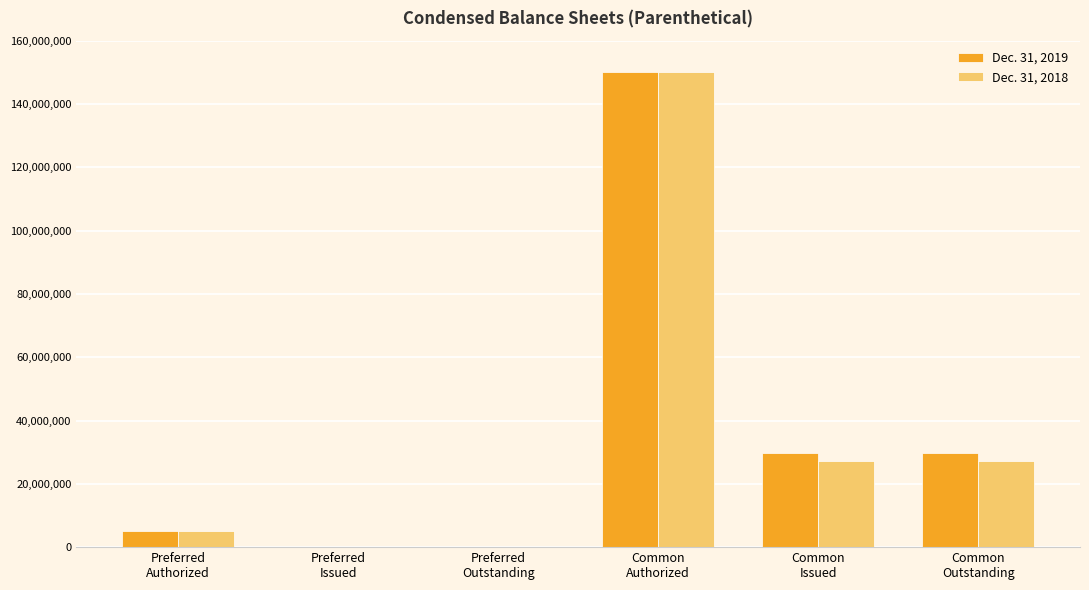

Count the number of data series in this chart.

2